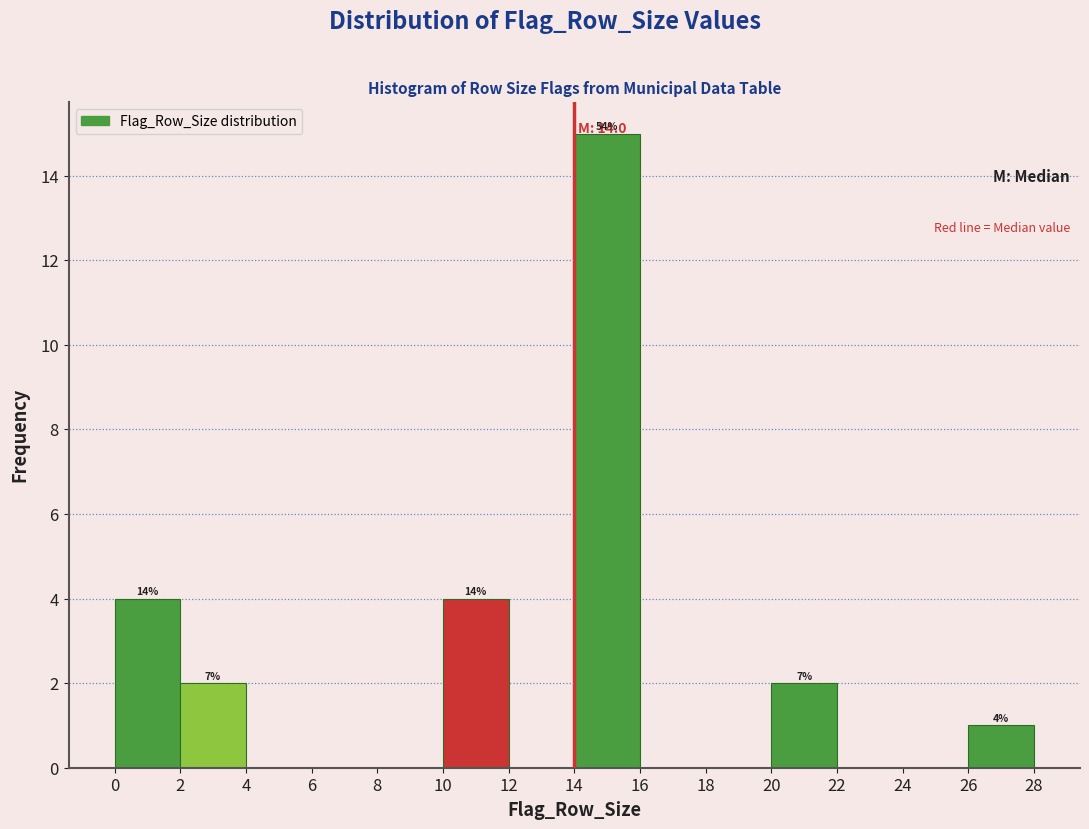

Which range on the x-axis has the tallest bar?

14 to 16